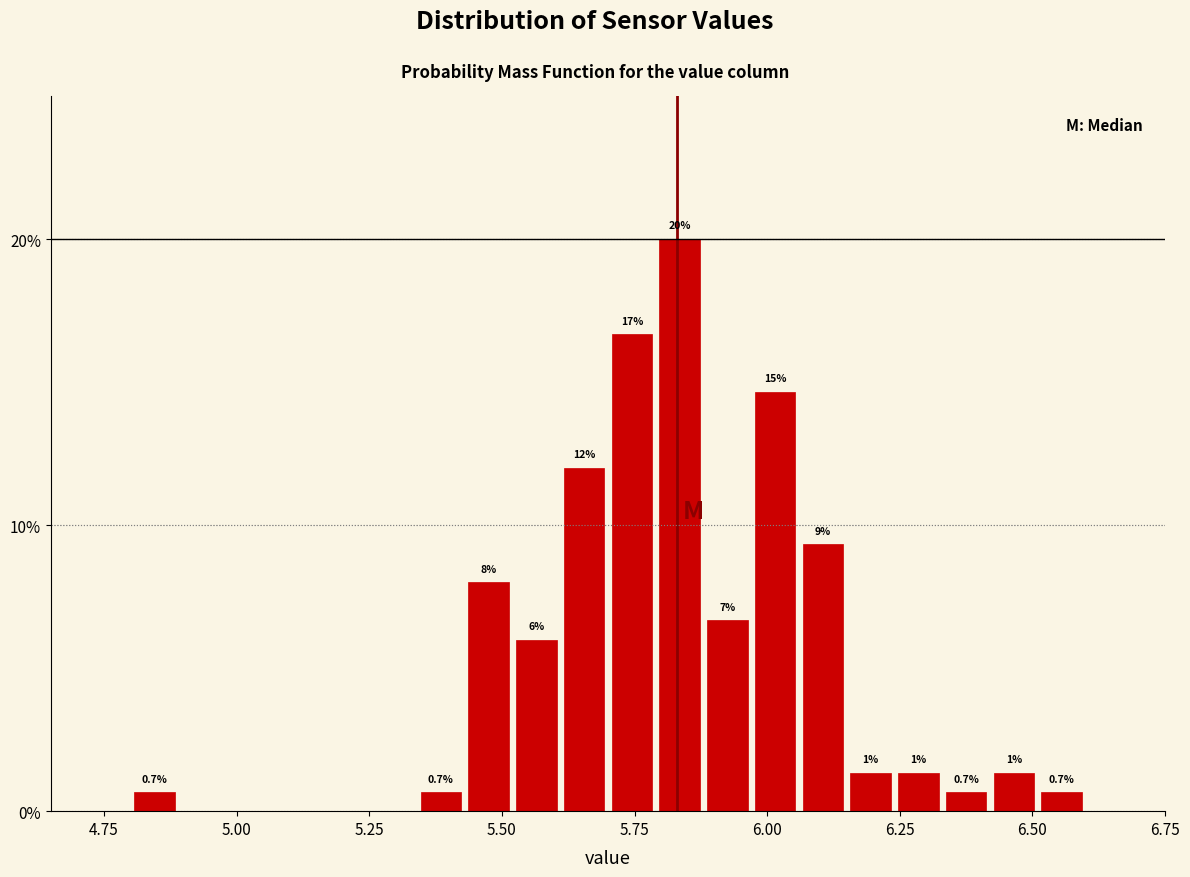

Around what value on the x-axis is the tallest bar? Give the approximate position of its centre, as read against the axis.

5.85